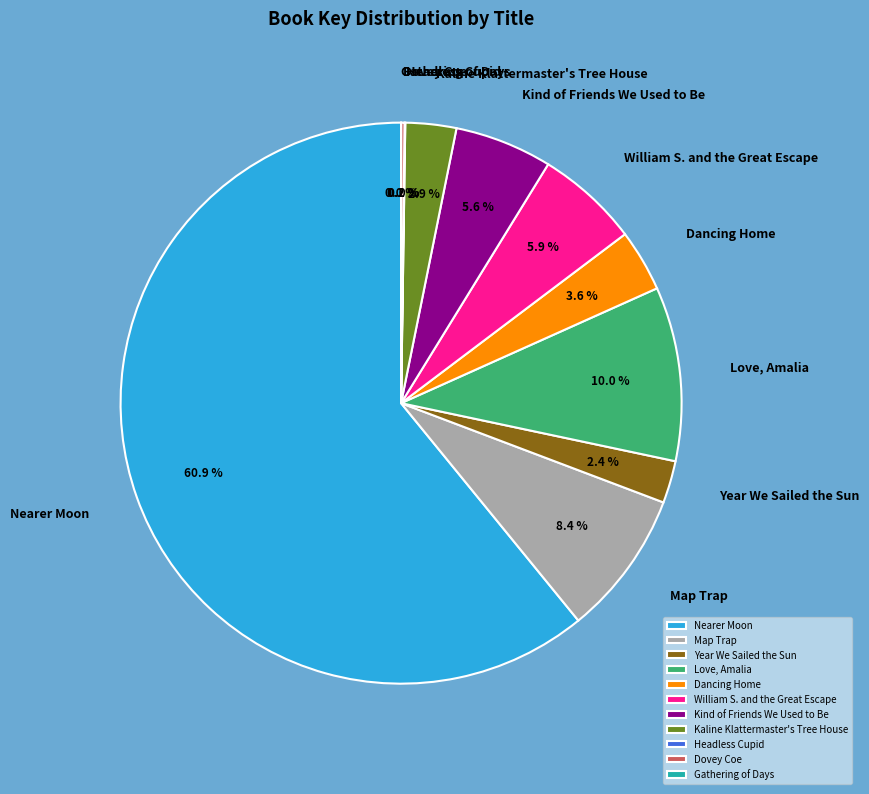

The Kaline Klattermaster's Tree House slice represents 3% of the pie. True or false?

True